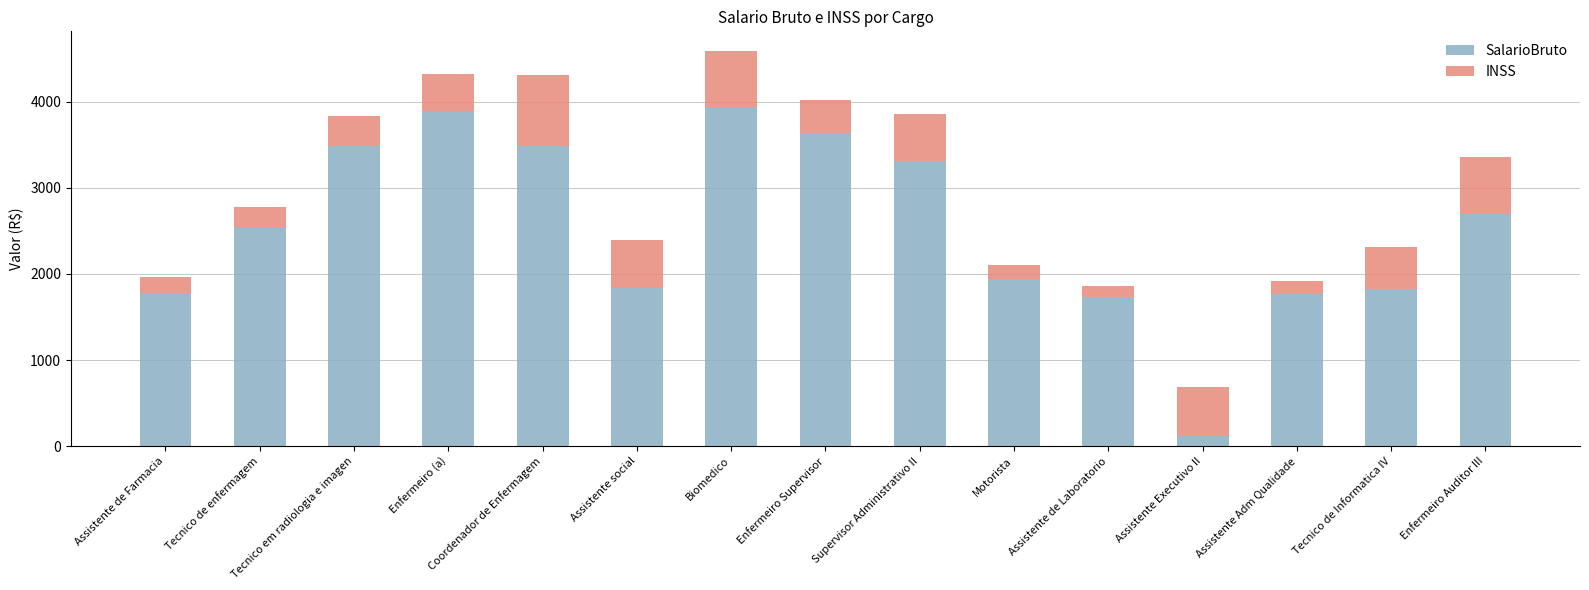

What is the total value across all series at Tecnico de Informatica IV?

2312.2